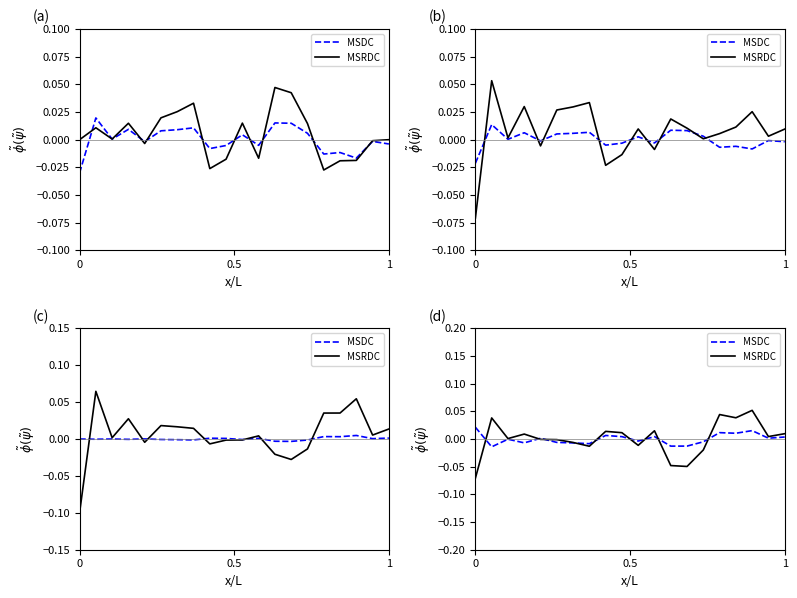

Rank the series by their average value, from lowest to highest.

MSDC, MSRDC